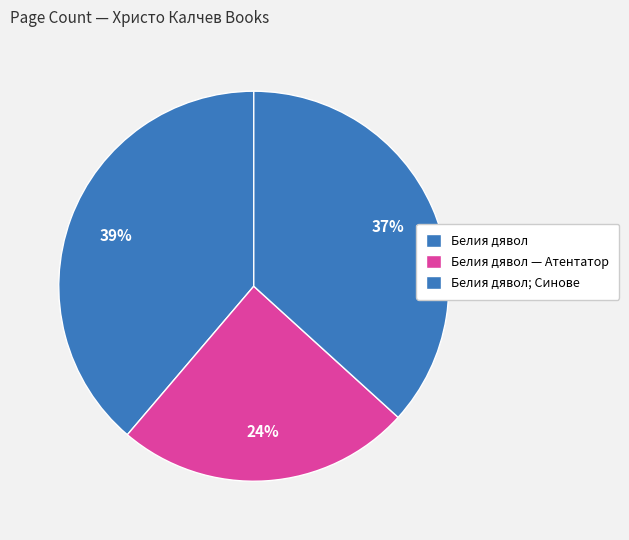

What is the largest slice in the pie chart?

Белия дявол